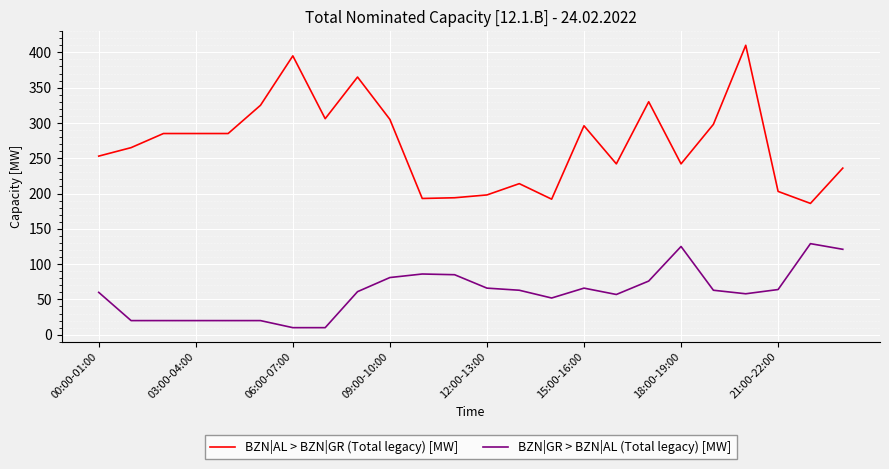

Which series has the largest total across all categories?

BZN|AL > BZN|GR (Total legacy) [MW]